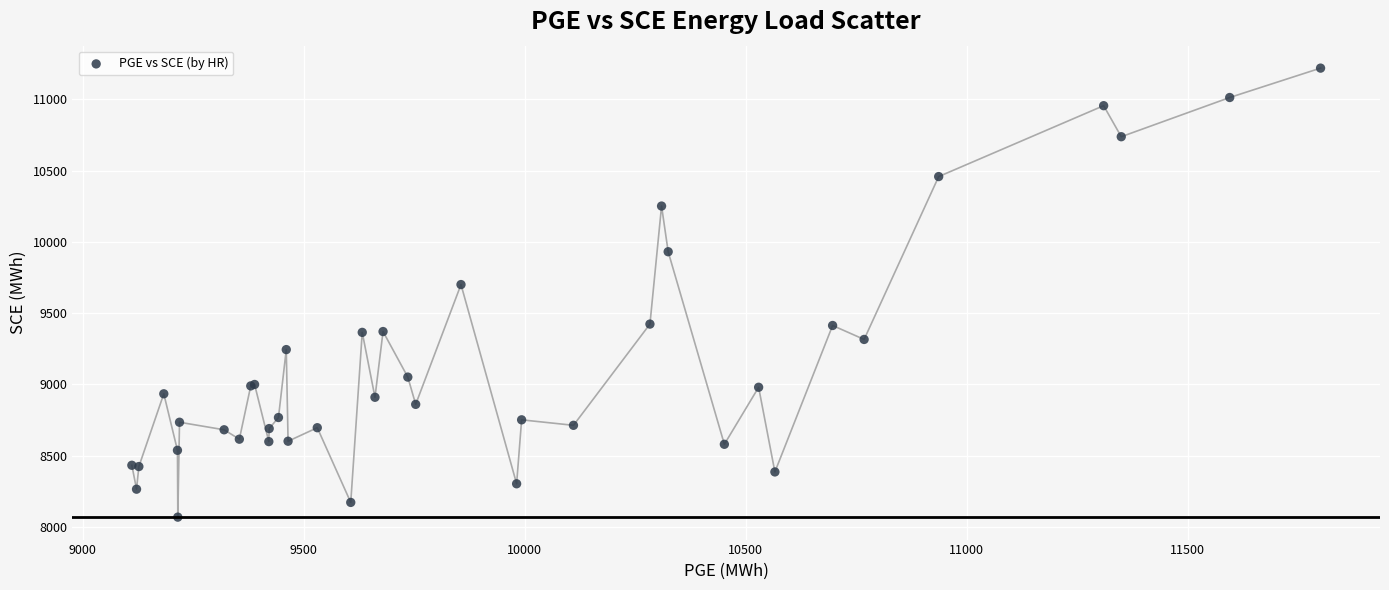

What Y value in the scatter plot is closest to 9643?

9700.4